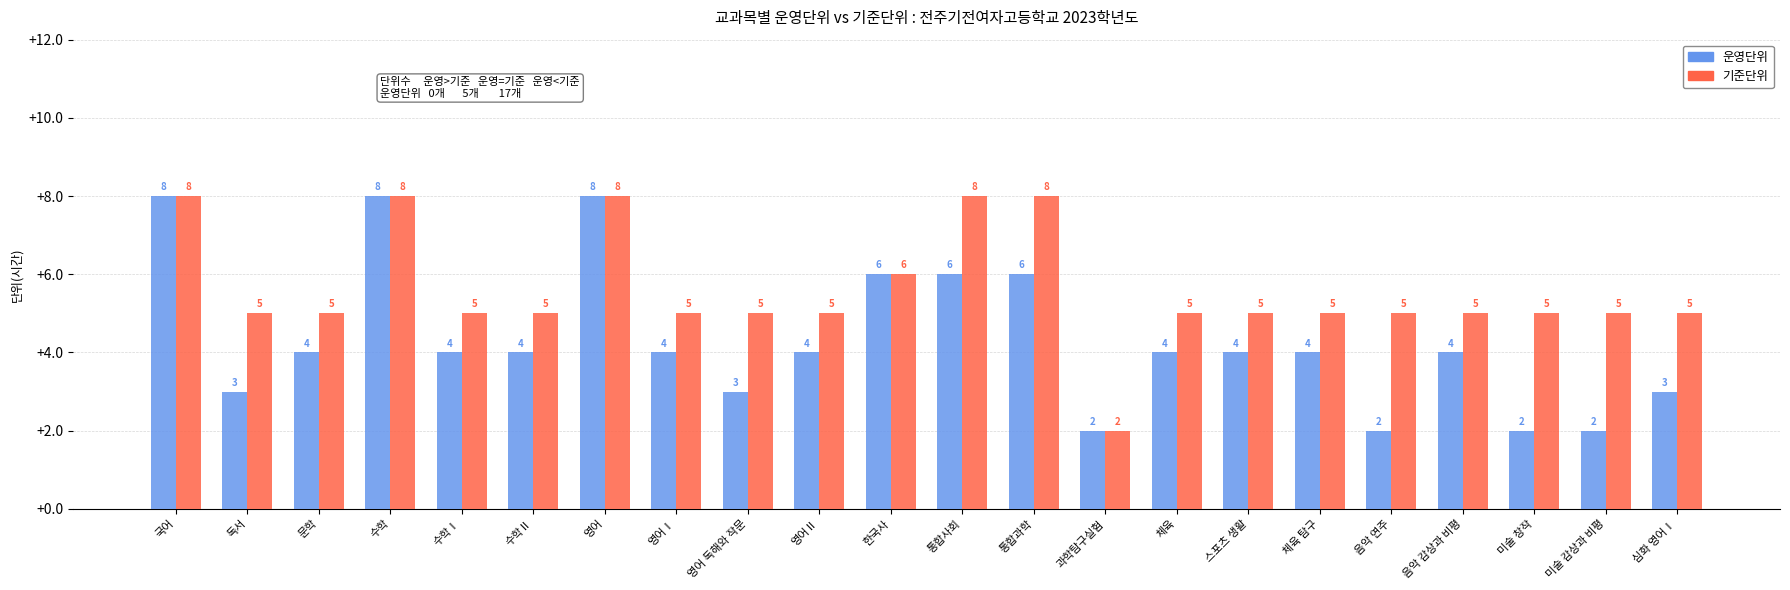

Which category has the lowest value in the 기준단위 series?

과학탐구실험